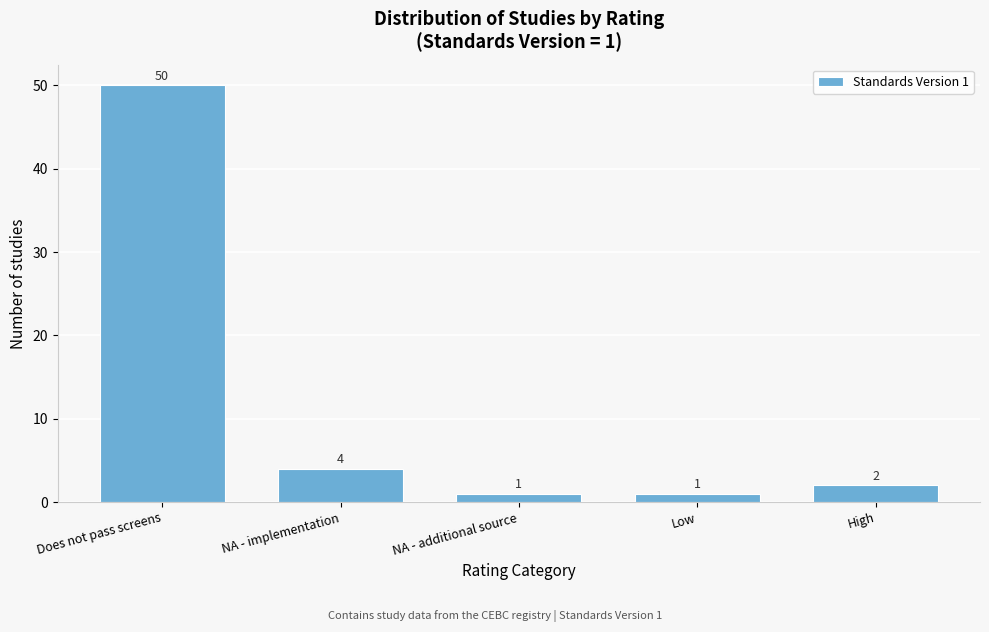

Reading left to right, list all the values displayed in this chart.

Does not pass screens=50	NA - implementation=4	NA - additional source=1	Low=1	High=2